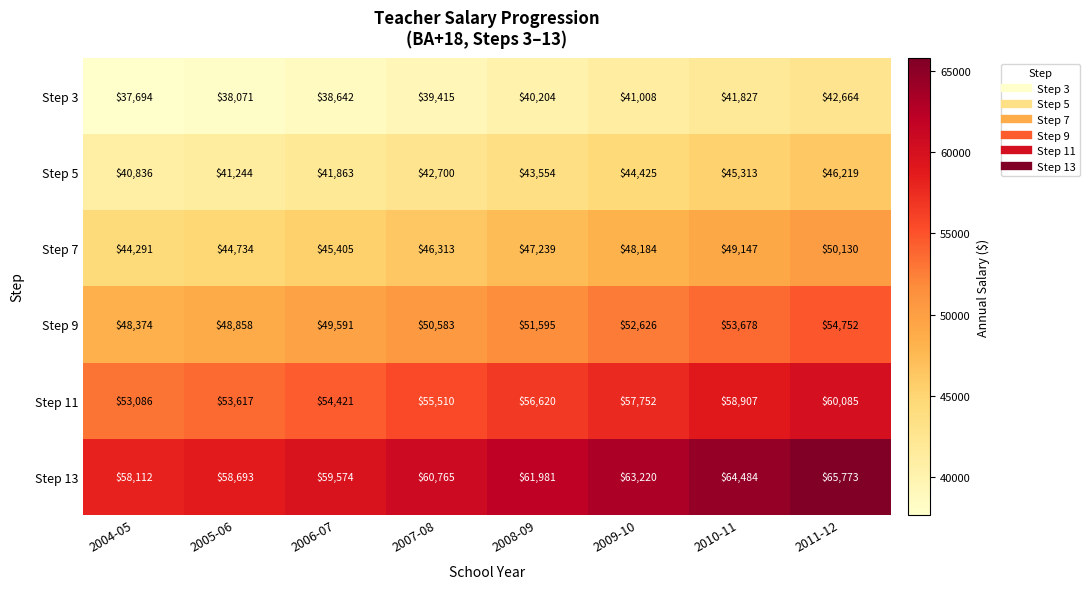

At which category does the chart reach its peak across all series?

2011-12